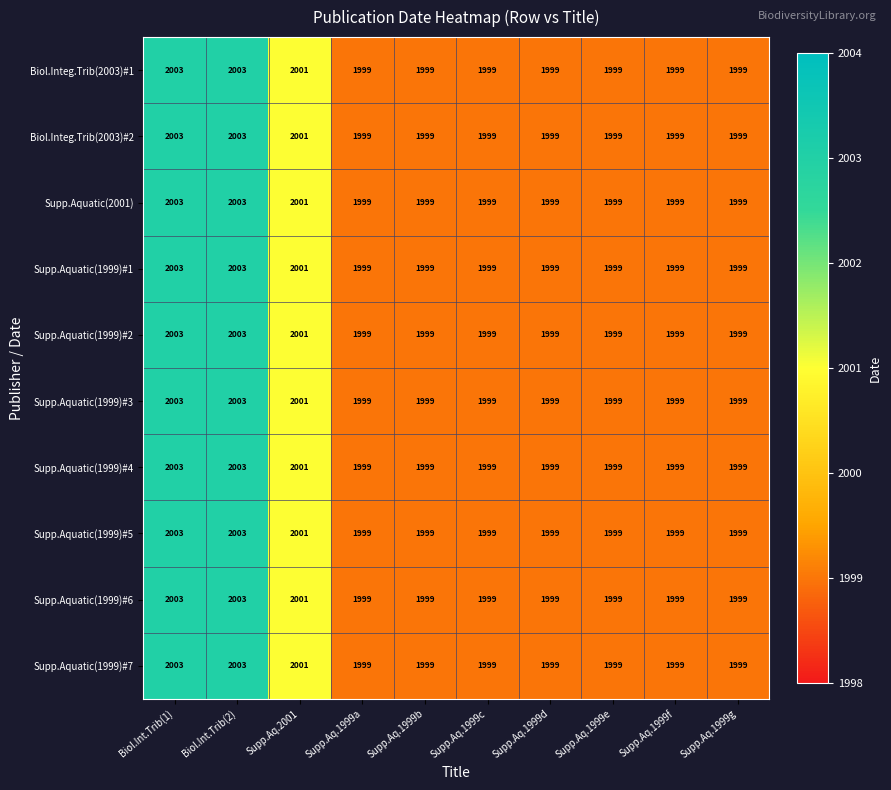

Is it true that Supp.Aquatic(1999)#4 equals 1999 at Supp.Aq.1999g?

True